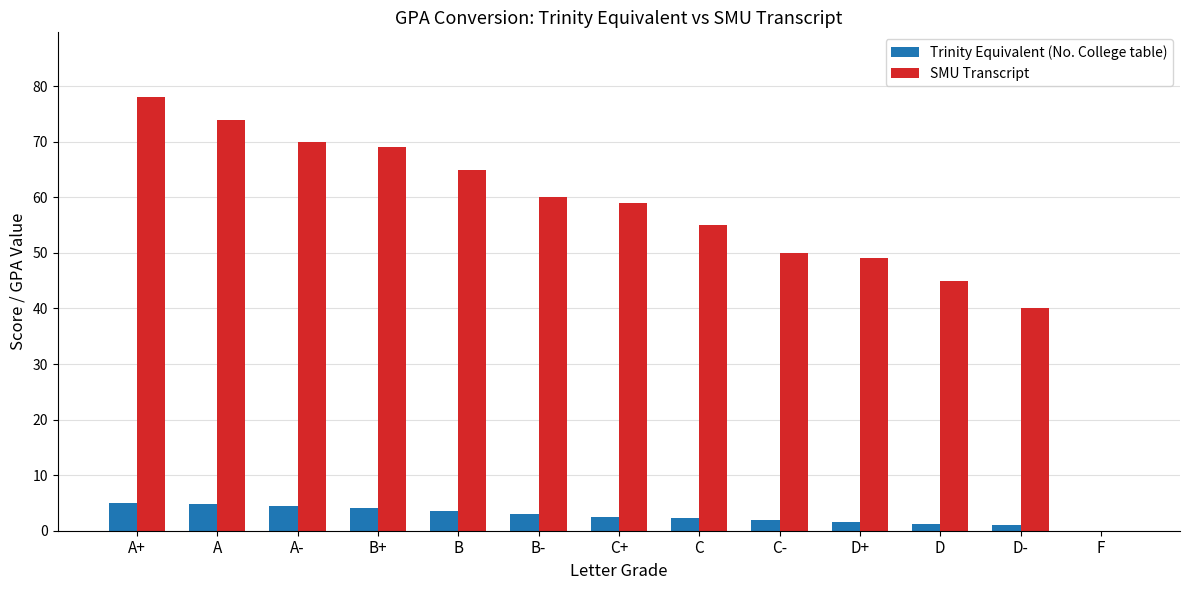

What is the sum of the Trinity Equivalent (No. College table) values at F and C-?

2.0